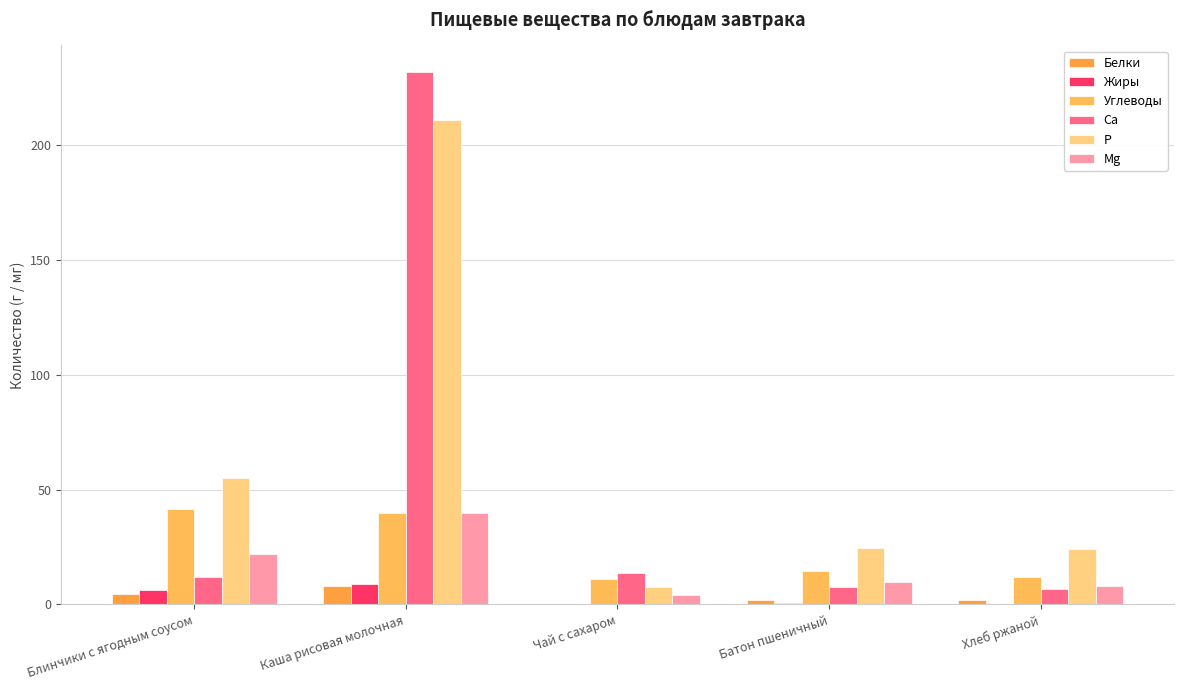

What is the highest value of the Углеводы series?

41.4